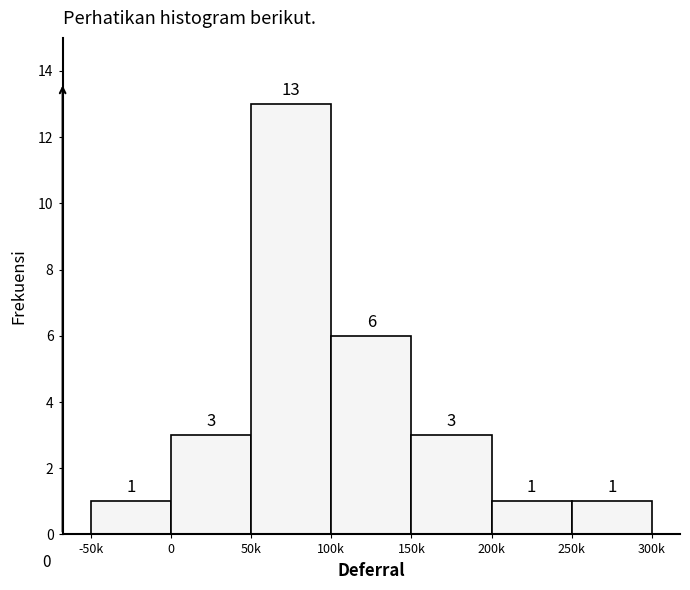

Reading right to left, list all the values displayed in this chart.

1	1	3	6	13	3	1